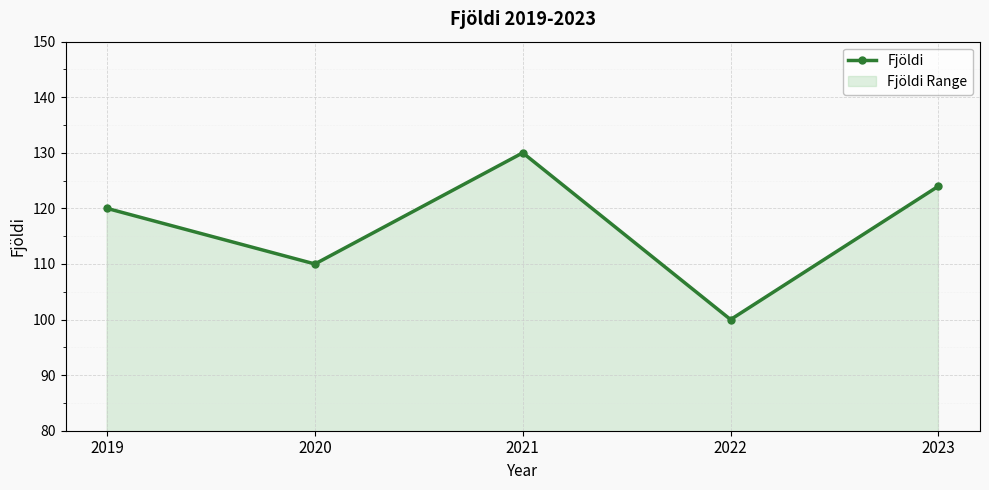

Reading right to left, what are all the values shown in this chart?

124	100	130	110	120